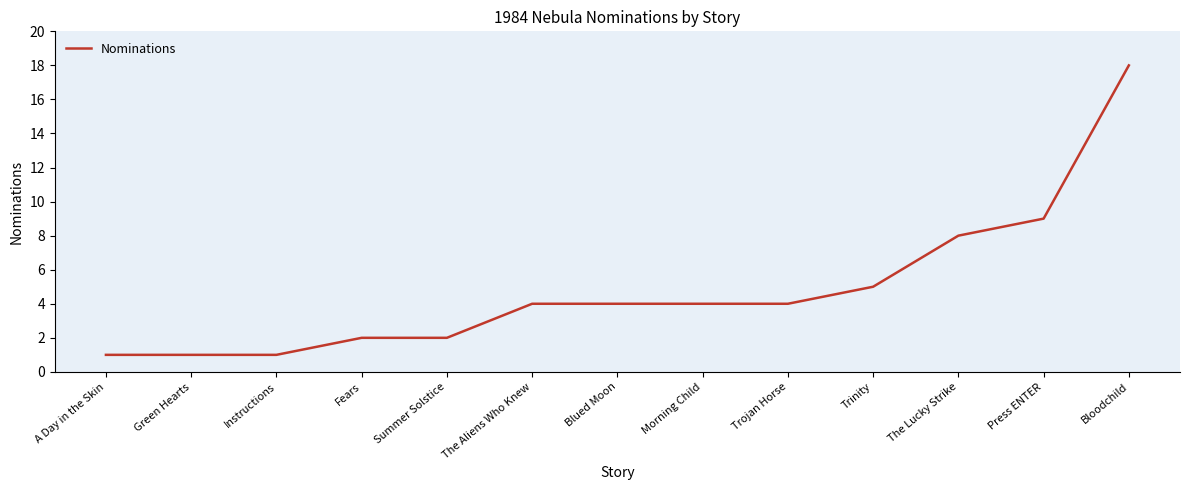

What is the ratio of the value at The Lucky Strike to the value at Blued Moon?

2.0